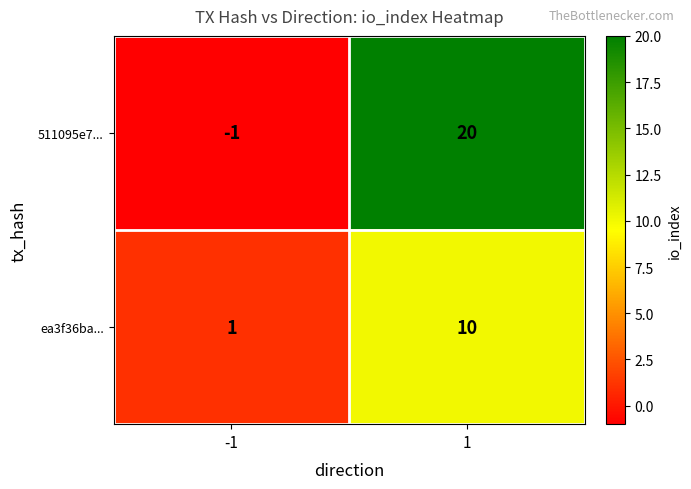

Which series changed the most between -1 and 1?

511095e7...